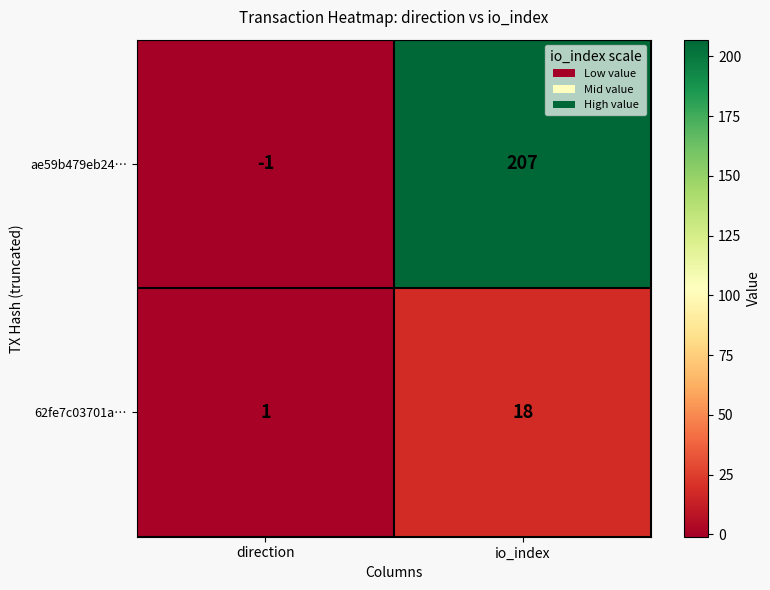

At io_index, list the series in order from smallest to largest.

62fe7c03701a…, ae59b479eb24…